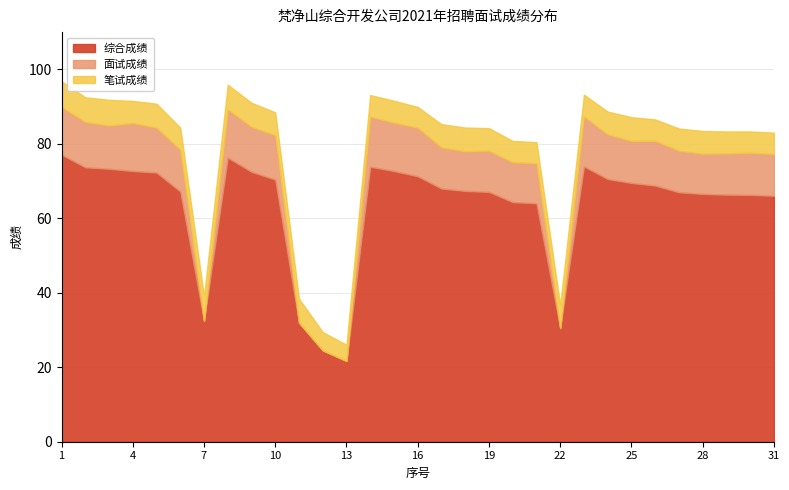

What is the maximum value for 综合成绩?

77.1